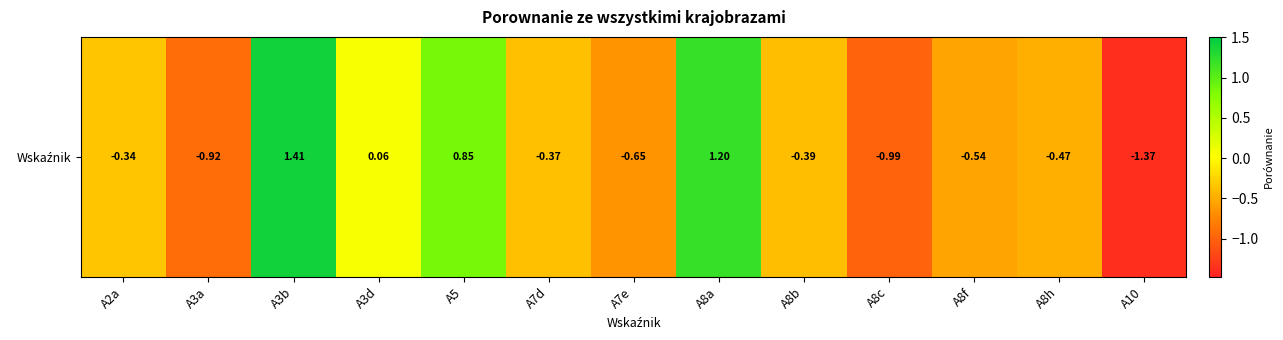

Rank the categories by value from lowest to highest.

A10, A8c, A3a, A7e, A8f, A8h, A8b, A7d, A2a, A3d, A5, A8a, A3b